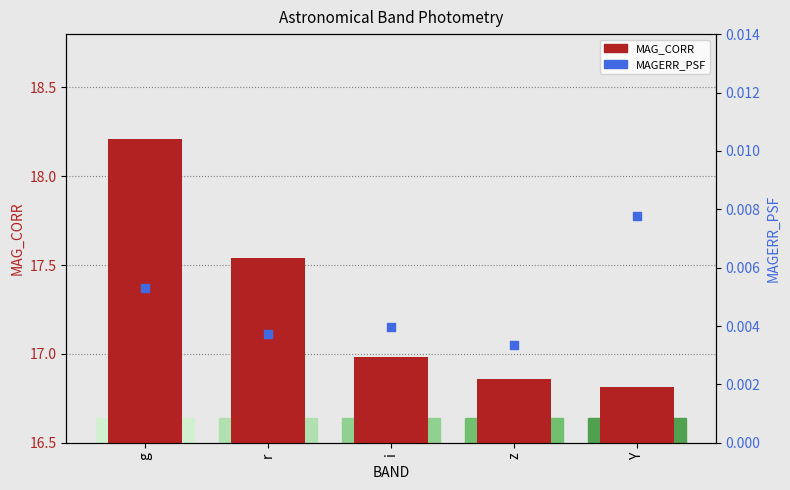

Which series has the largest total across all categories?

MAG_CORR